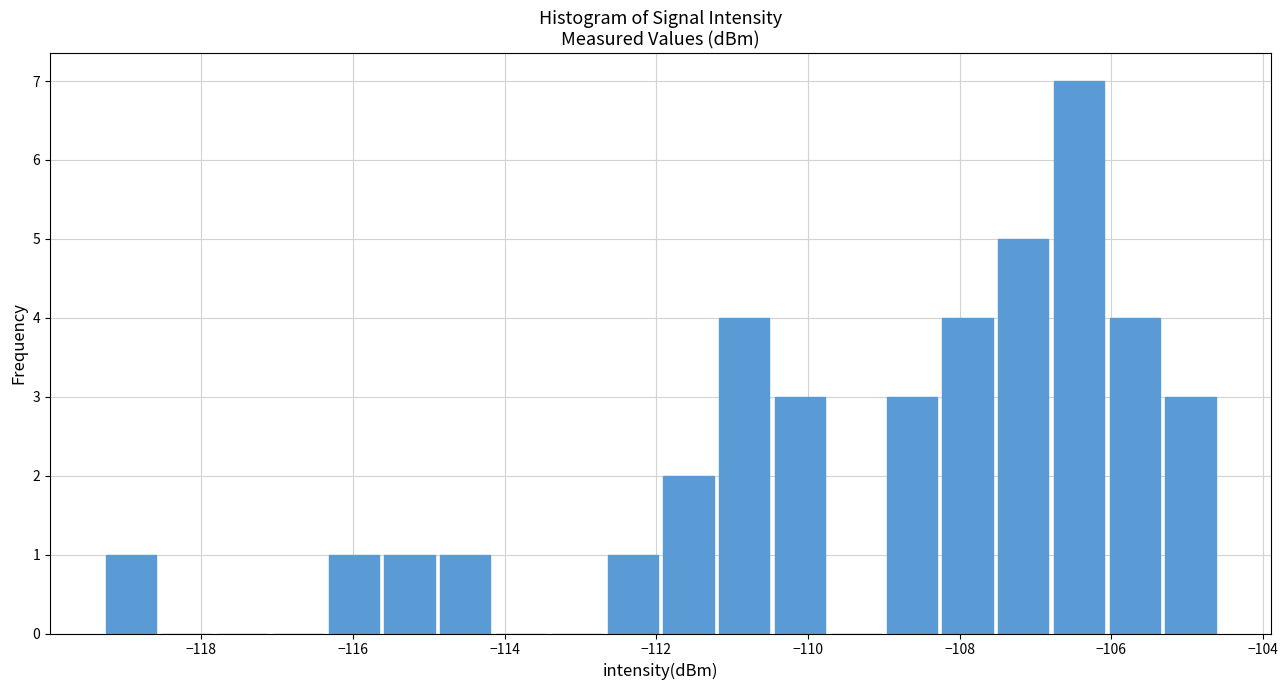

Around what value on the x-axis is the tallest bar? Give the approximate position of its centre, as read against the axis.

-106.4